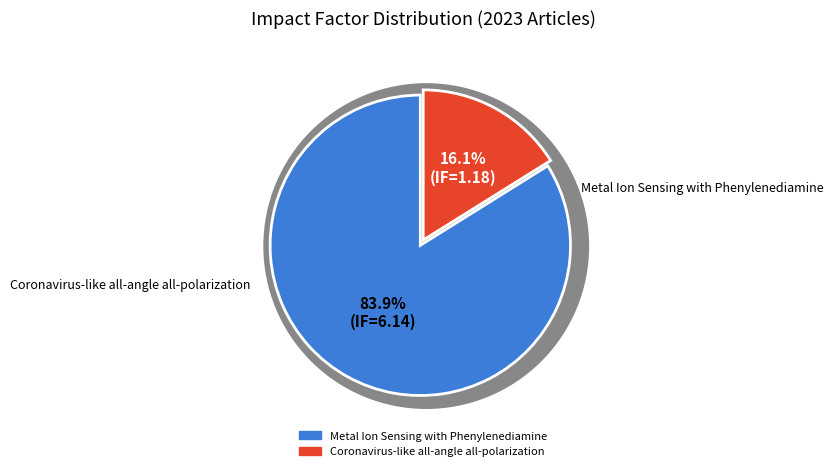

What is the ratio of the value at Metal Ion Sensing with Phenylenediamine to the value at Coronavirus-like all-angle all-polarization?

5.2